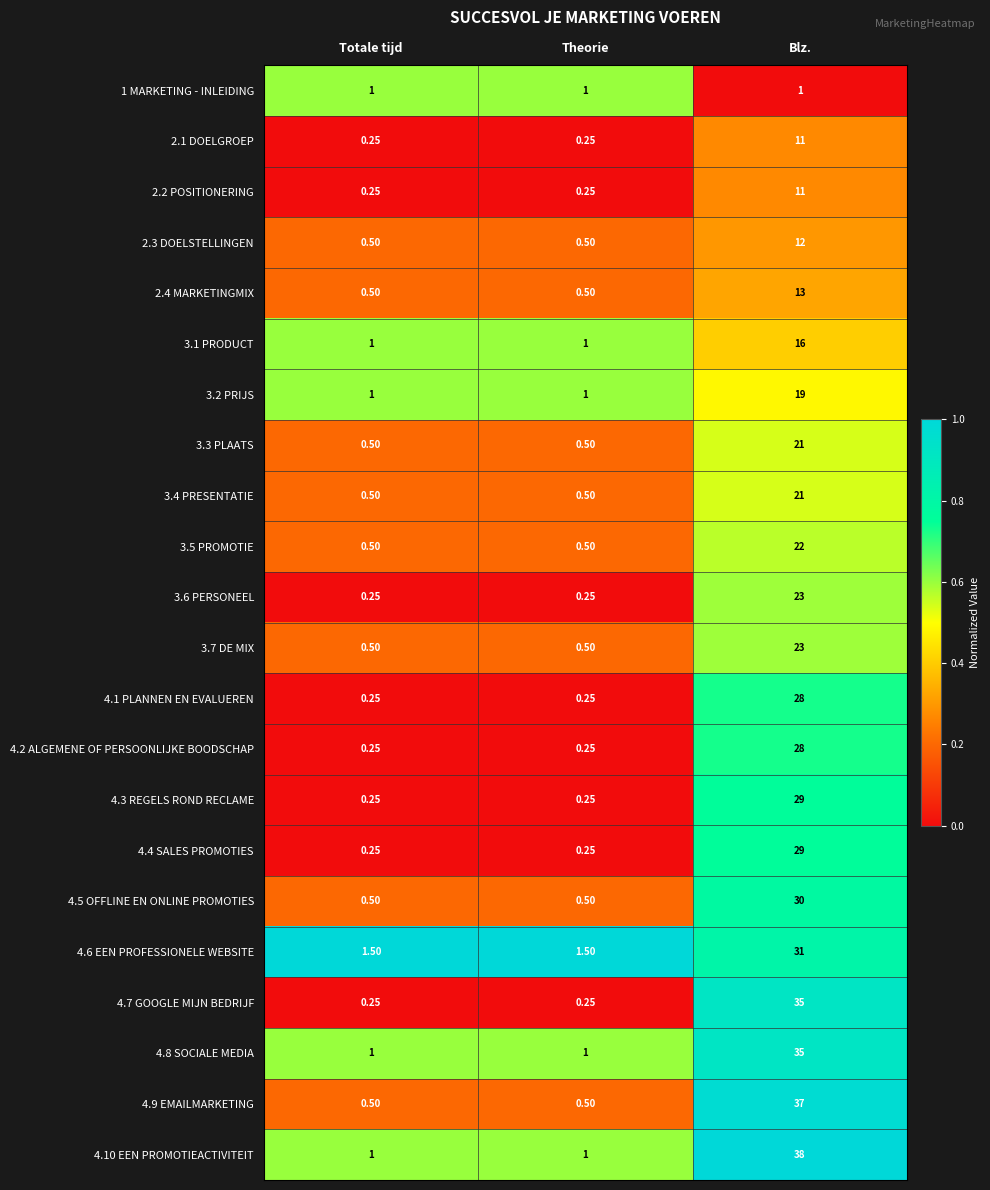

Is the value of 3.2 PRIJS at Theorie greater than the value of 2.1 DOELGROEP at Totale tijd?

Yes